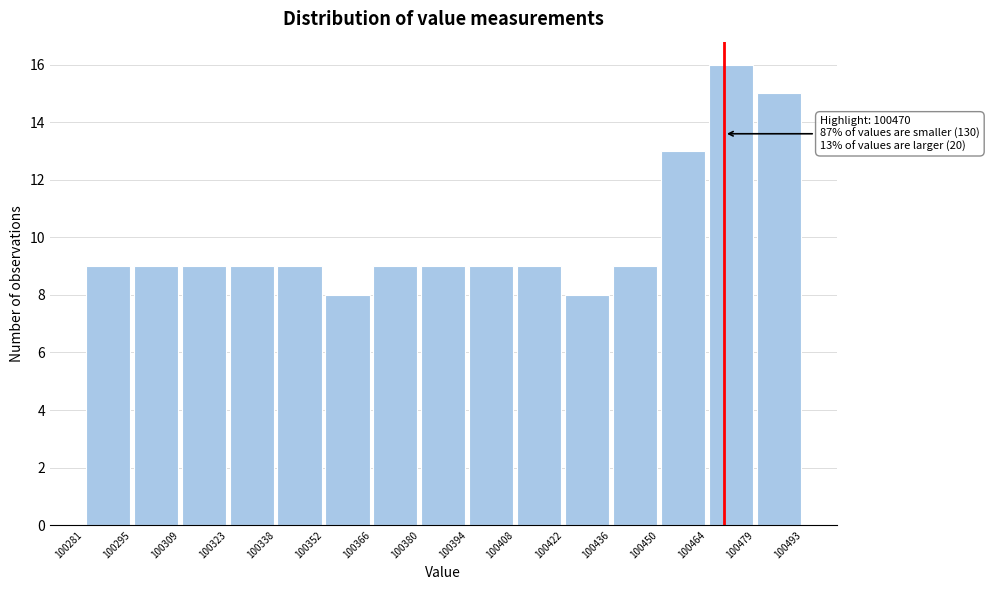

Which range on the x-axis has the tallest bar?

100464 to 100479